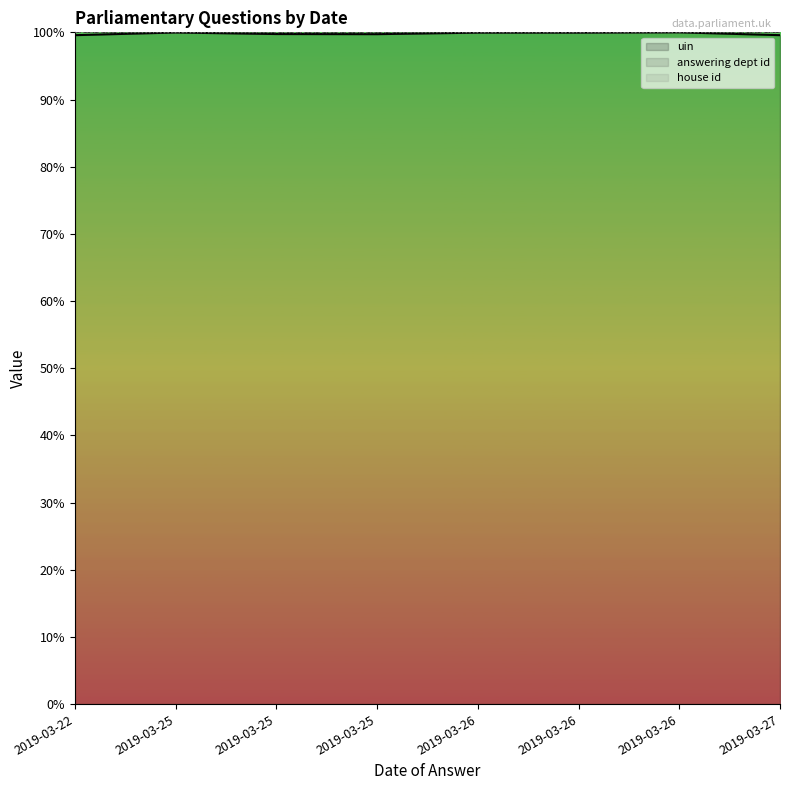

True or false: answering dept id and uin intersect in this chart.

False